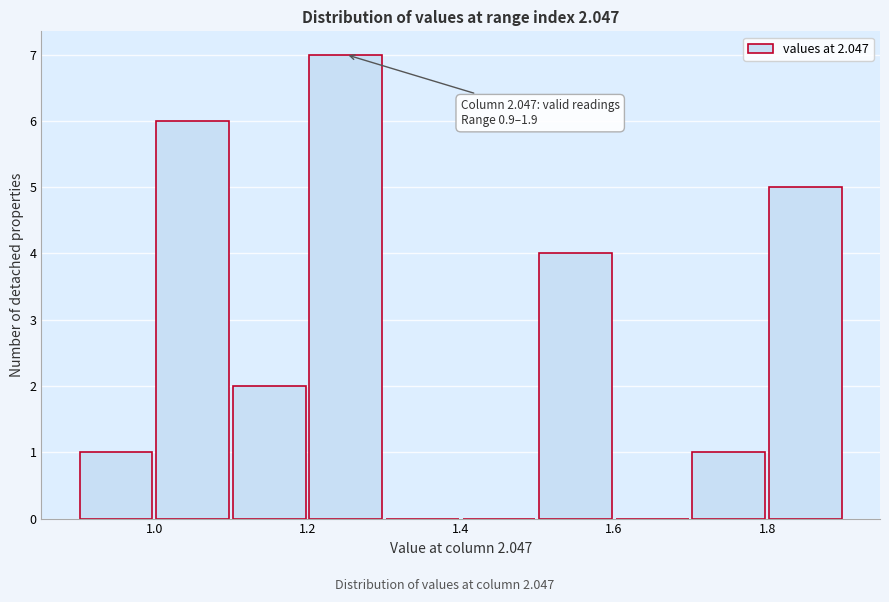

Which range on the x-axis has the tallest bar?

1.2 to 1.3